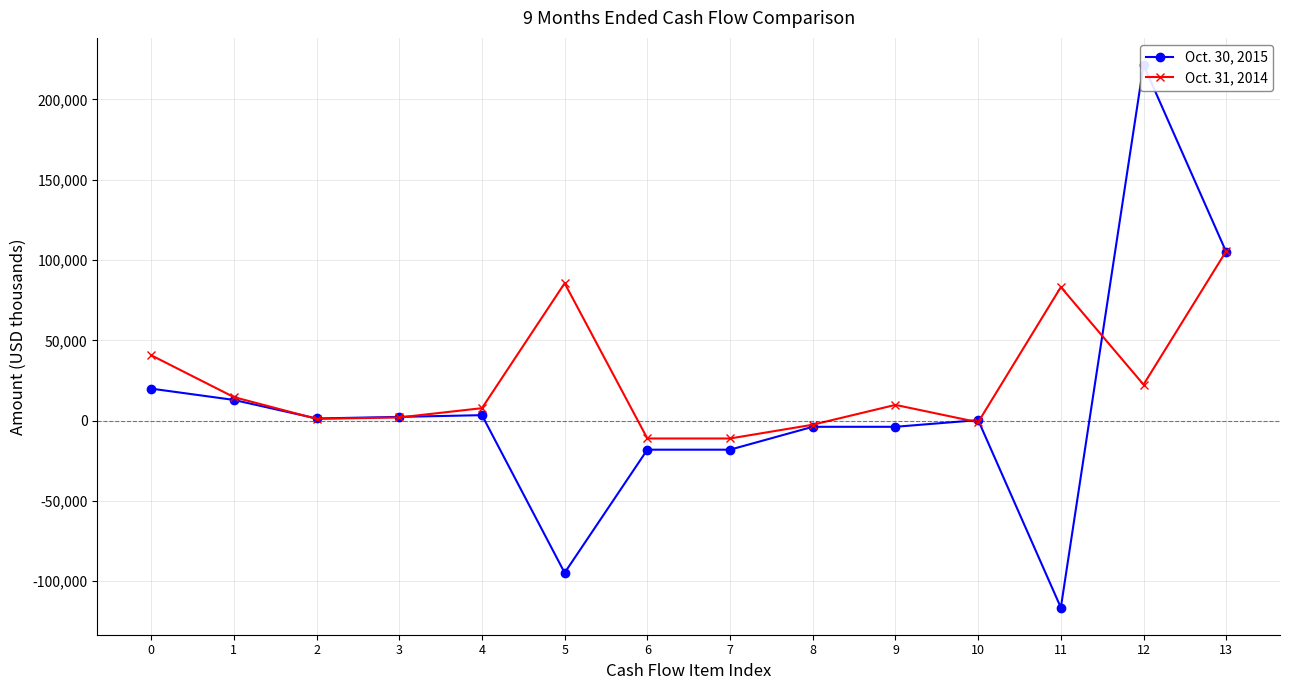

What is the difference between the Oct. 31, 2014 values at 12 and 9?

12635